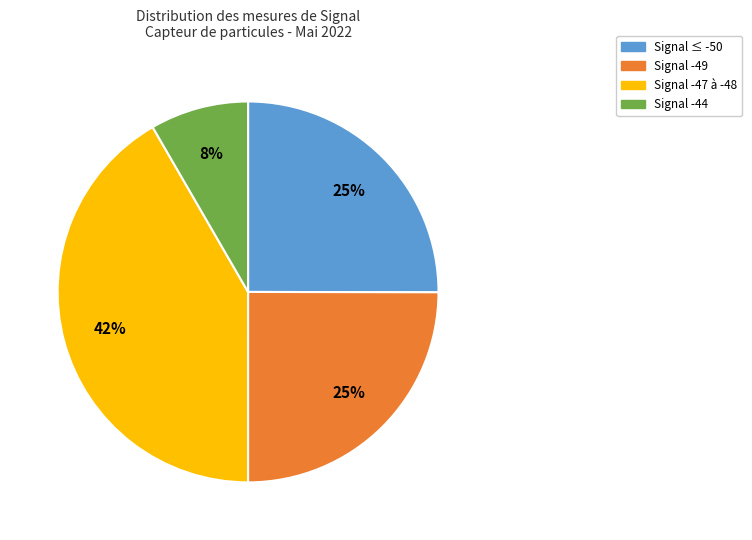

To the nearest percent, what is the average slice percentage?

25%